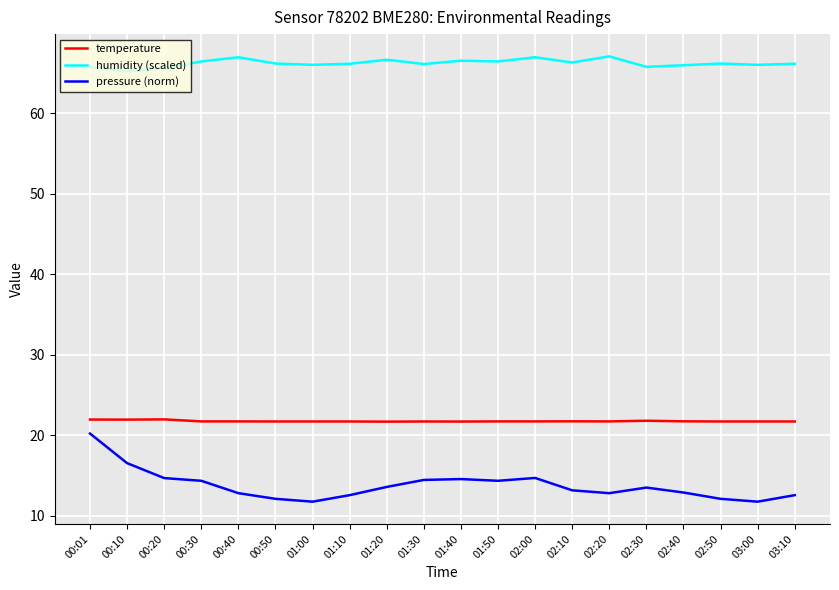

Does the chart have visible grid lines?

Yes